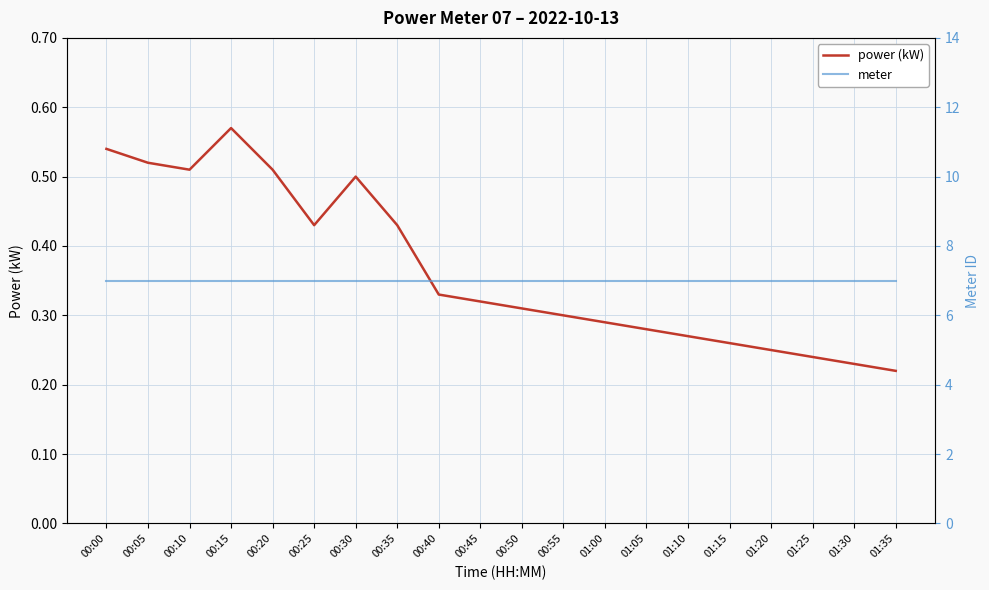

True or false: meter has more than 0 interior local peaks.

False